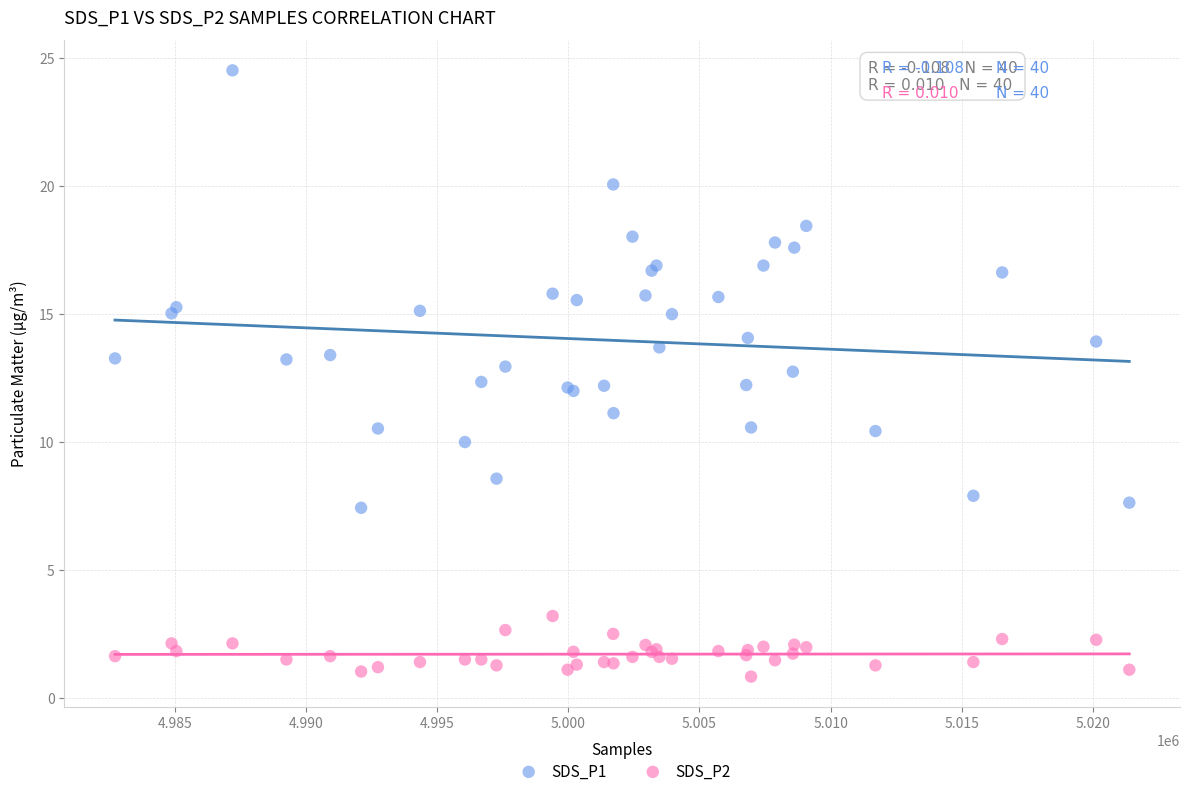

Which series has the largest Y range (max minus min)?

SDS_P1